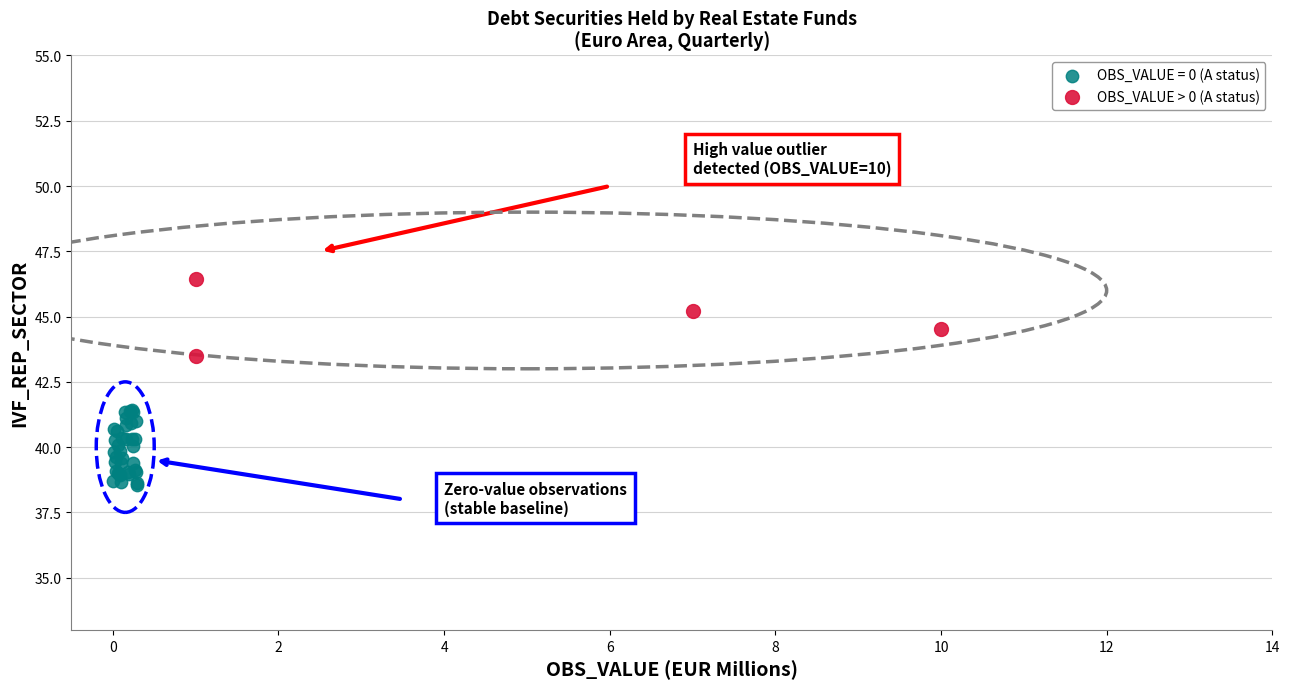

Which series contains the lowest Y value?

OBS_VALUE = 0 (A status)